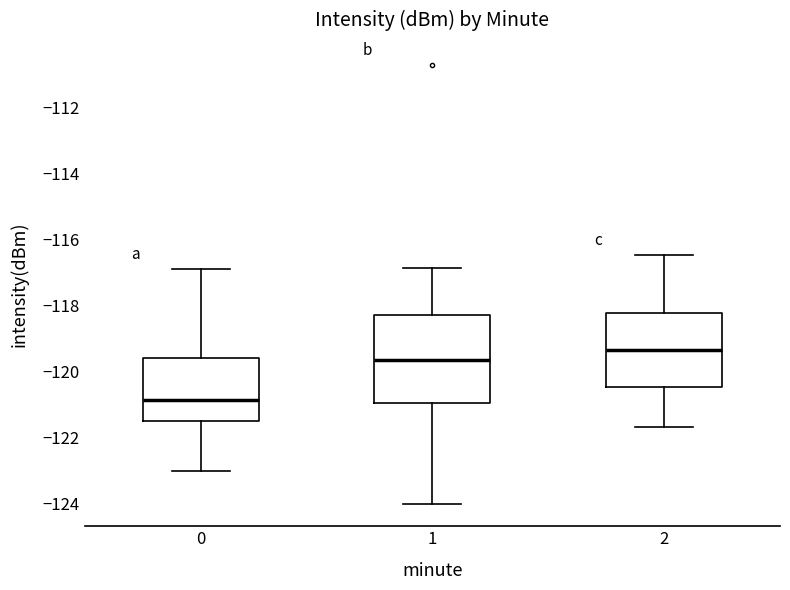

Which box has the lowest median line?

0